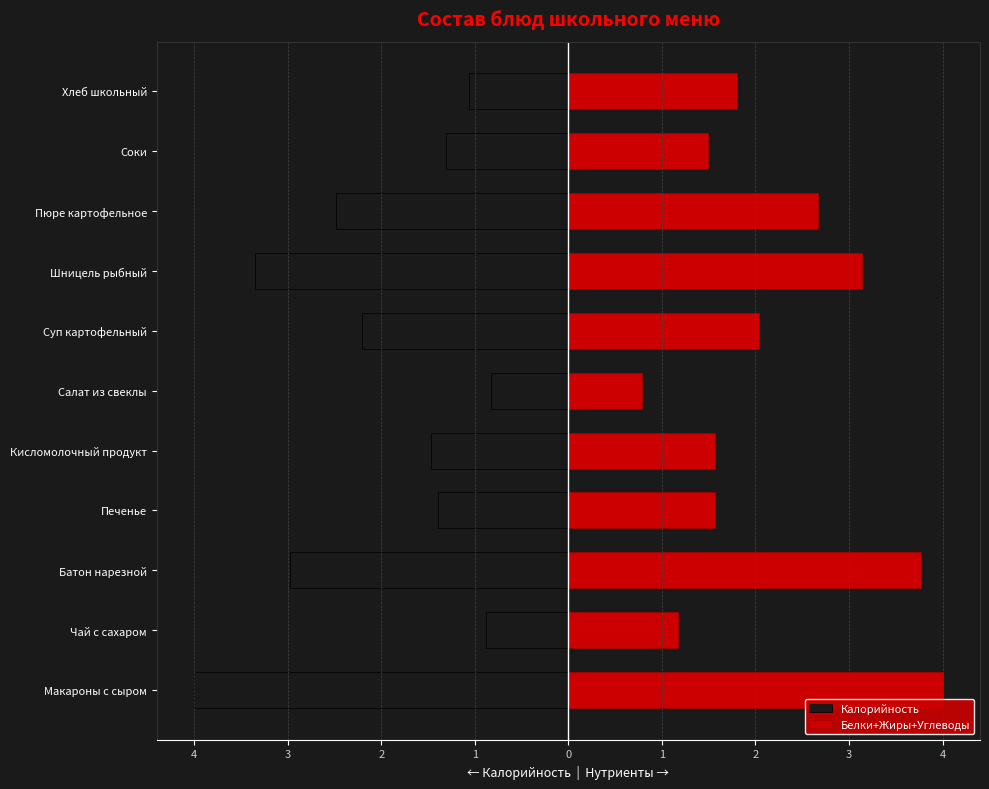

What are all the series names shown in the legend?

Калорийность, Белки+Жиры+Углеводы